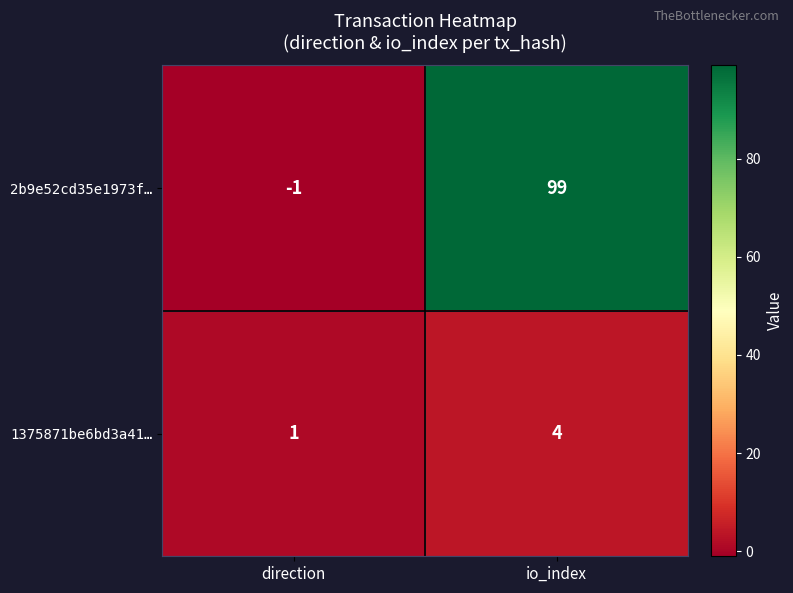

What is the sum of the 1375871be6bd3a41… values at io_index and direction?

5